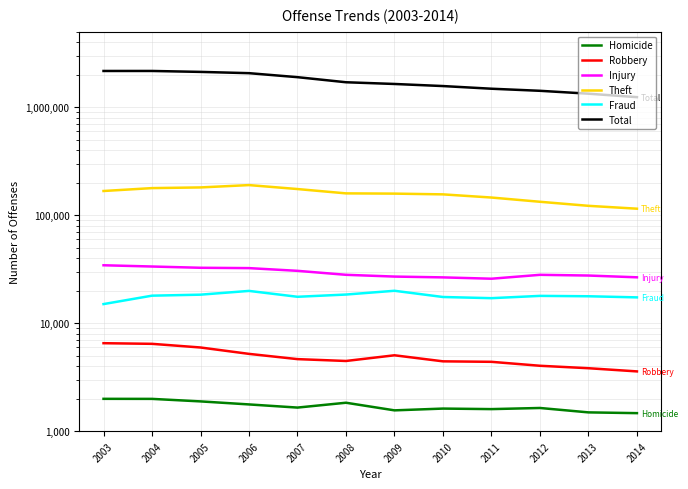

What is the value of the Fraud point at the 4th from the left?

19897